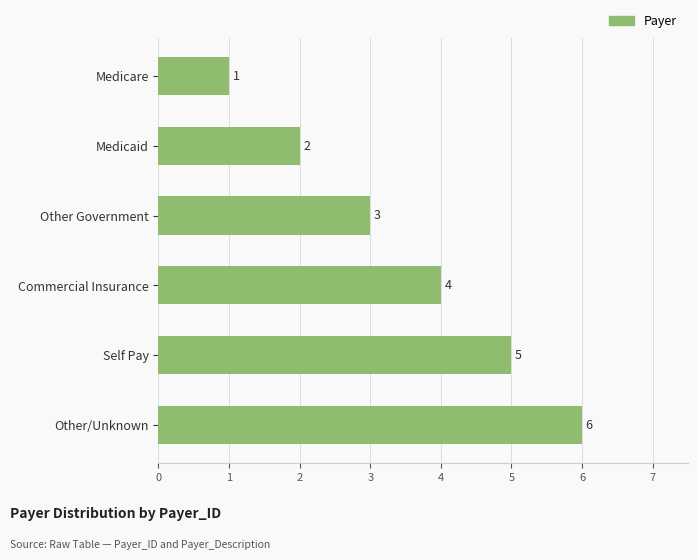

True or false: the data shows 3 at Medicaid.

False